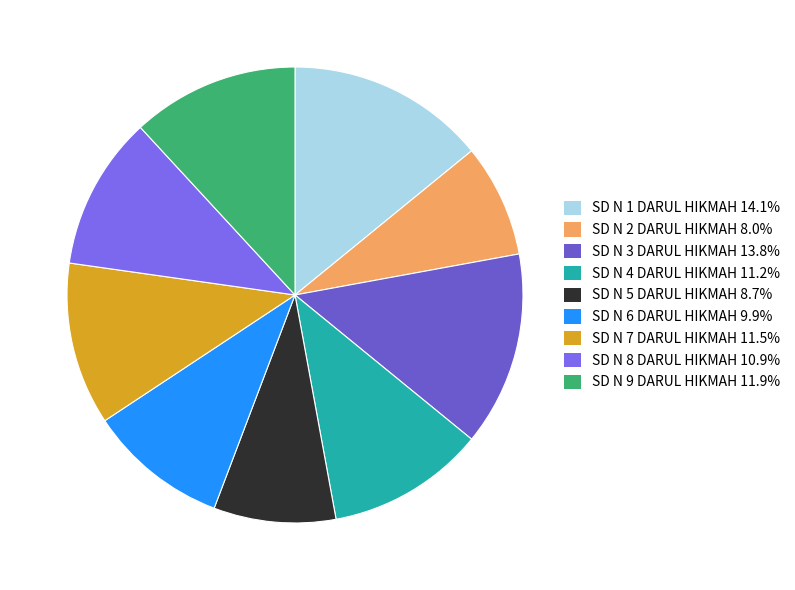

How many slices are in this pie chart?

9